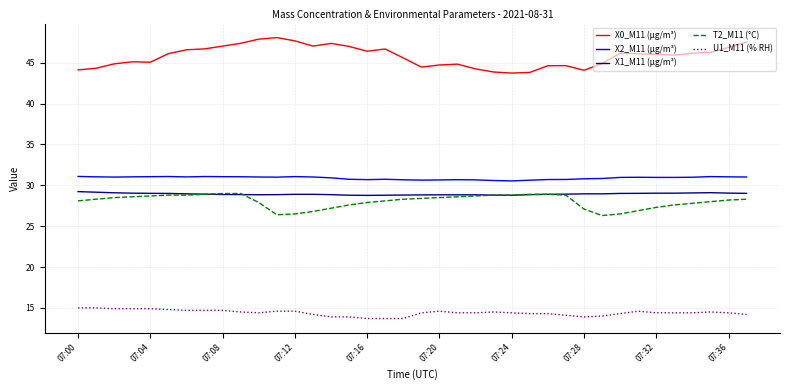

True or false: X2_M11 (μg/m³) and X0_M11 (μg/m³) intersect in this chart.

False